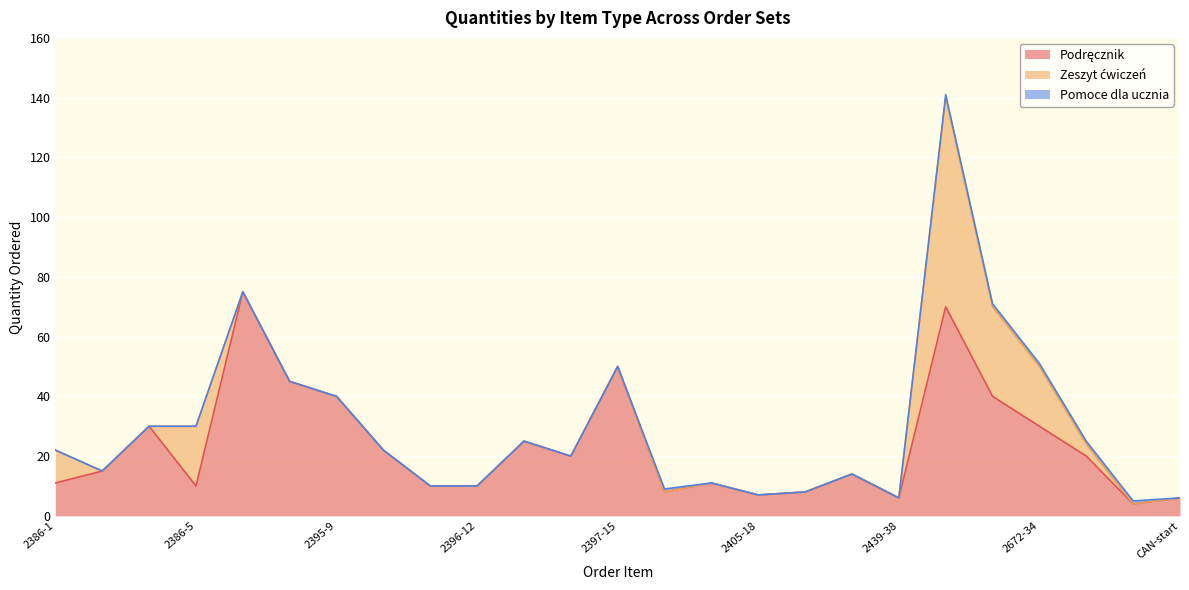

What is the highest value of the Podręcznik series?

75